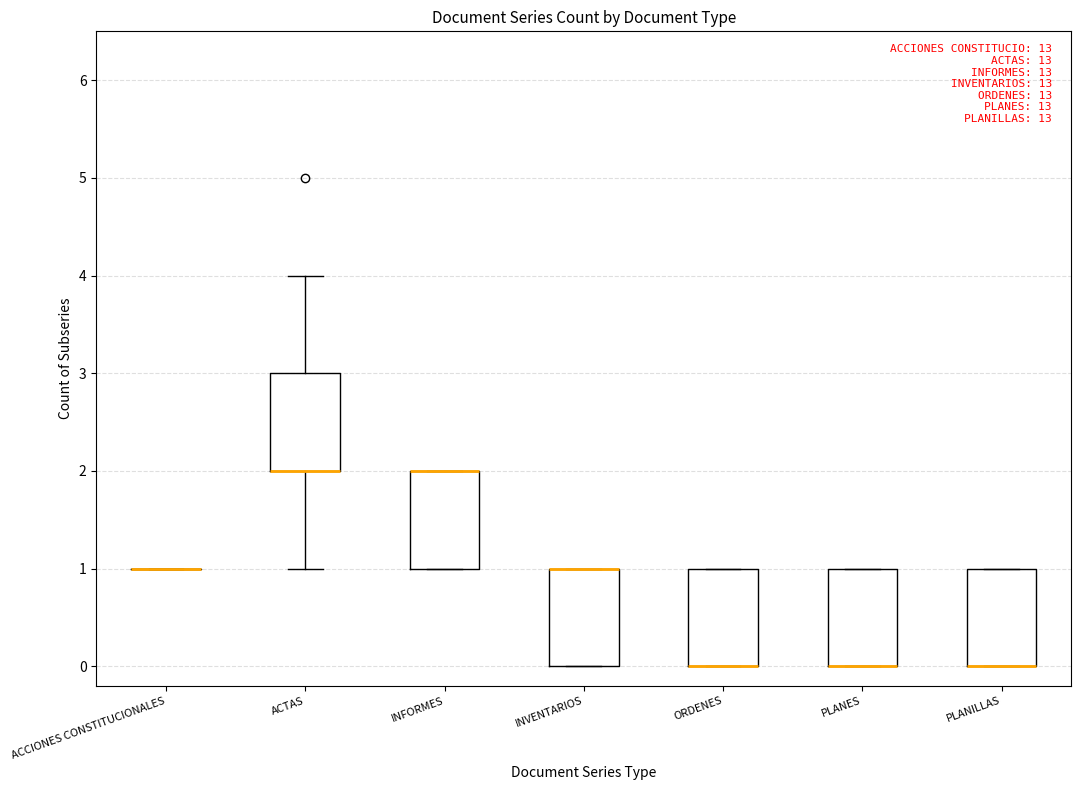

Reading left to right, read every box against the y-axis: the position of its median line, the range the box covers, and the ends of its whiskers. The values are not printed on the chart, so give them approximately, as read against the axis.

ACCIONES CONSTITUCIONALES: box collapsed to a line at 1, whiskers 1 to 1
ACTAS: median 2 (drawn on the box's lower edge), box 2 to 3, whiskers 1 to 4
INFORMES: median 2 (drawn on the box's upper edge), box 1 to 2, whiskers 1 to 2
INVENTARIOS: median 1 (drawn on the box's upper edge), box 0 to 1, whiskers 0 to 1
ORDENES: median 0 (drawn on the box's lower edge), box 0 to 1, whiskers 0 to 1
PLANES: median 0 (drawn on the box's lower edge), box 0 to 1, whiskers 0 to 1
PLANILLAS: median 0 (drawn on the box's lower edge), box 0 to 1, whiskers 0 to 1